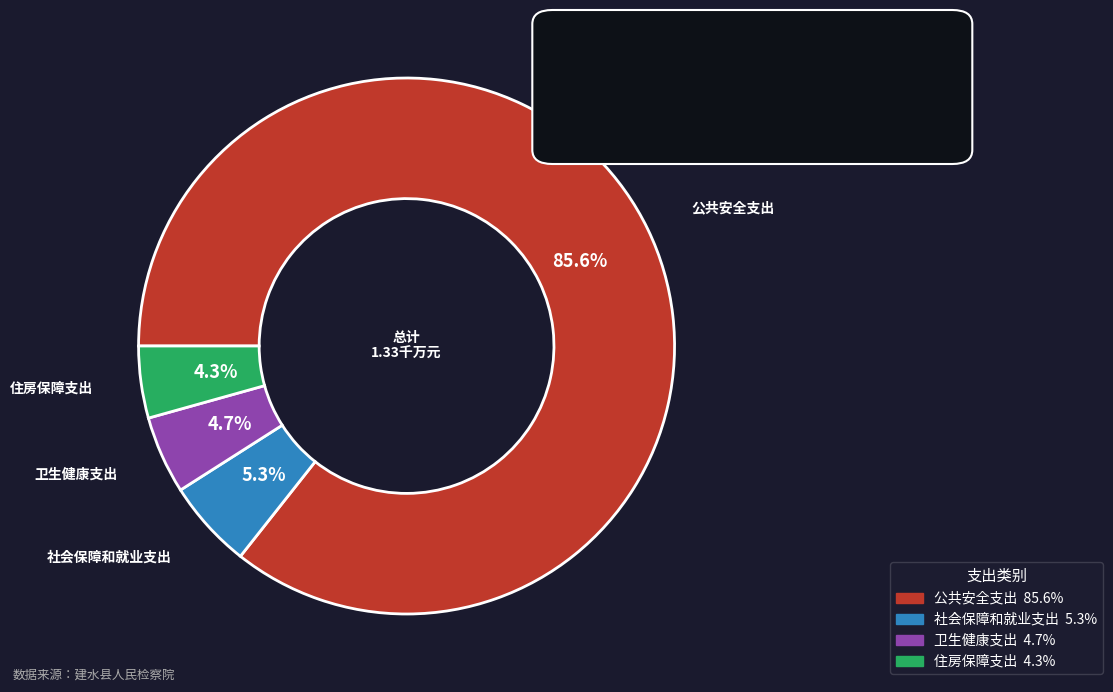

Which category accounts for the majority?

公共安全支出